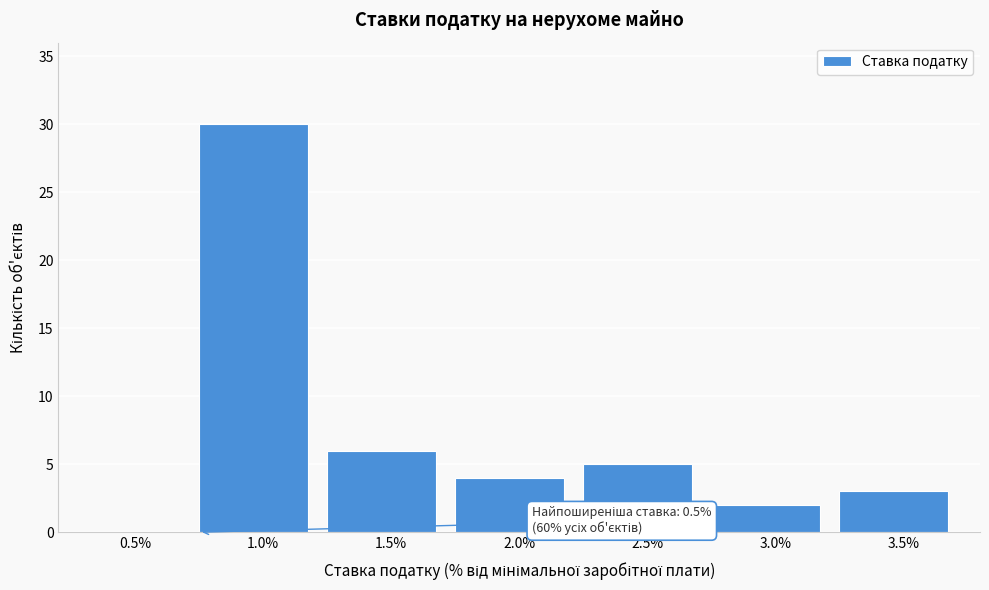

Reading left to right, what are all the values shown in this chart?

0.5%=0	1.0%=30	1.5%=6	2.0%=4	2.5%=5	3.0%=2	3.5%=3